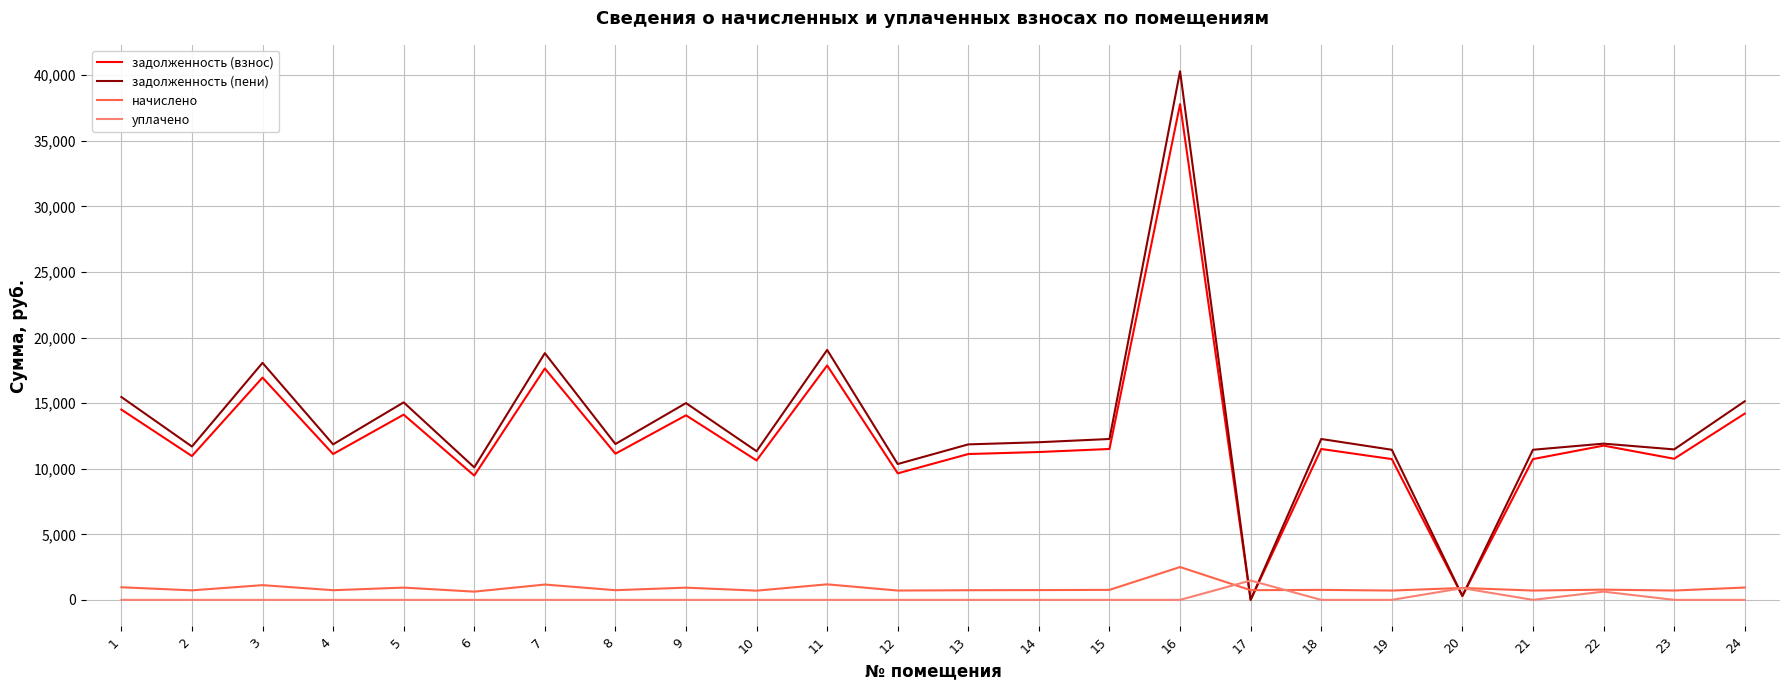

At which category is the sum across all series the highest?

16